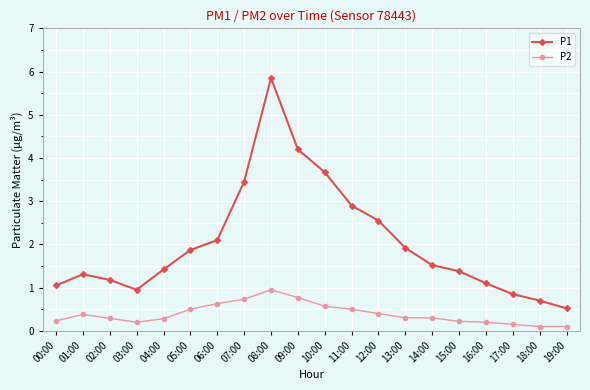

Where is P1 nearest to the value 3?

11:00